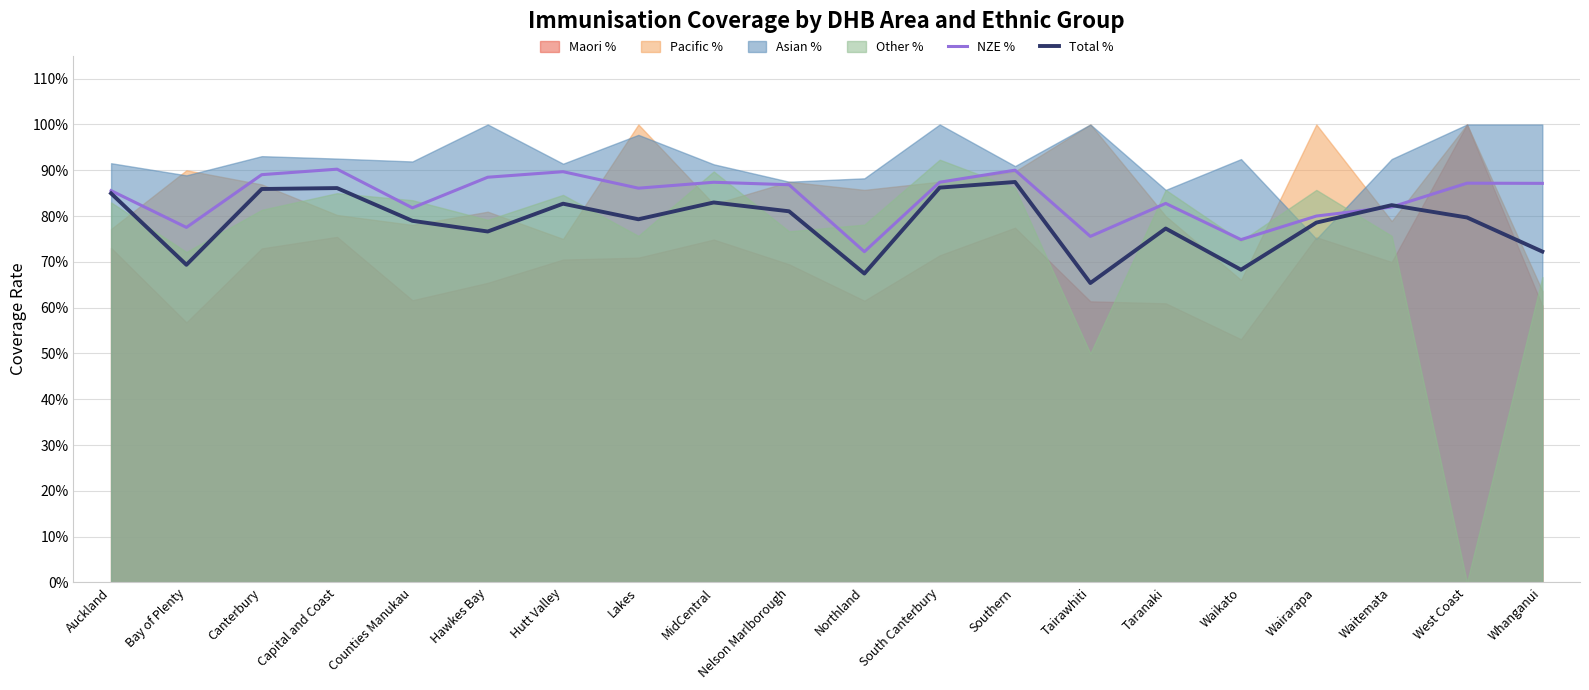

What is the label of the 8th point from the left?

Lakes